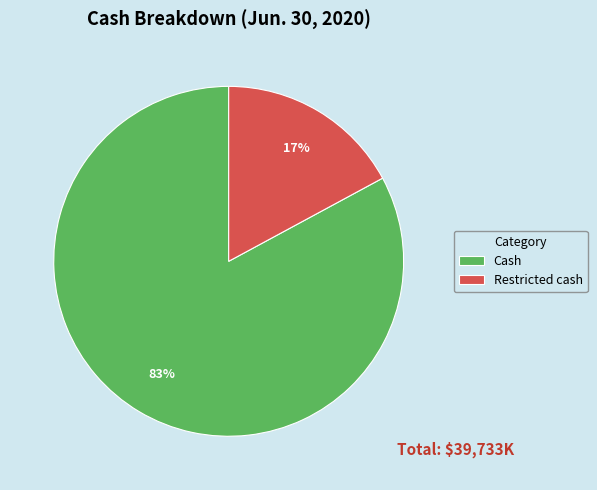

Combined, do Cash and Restricted cash account for over 50%?

Yes